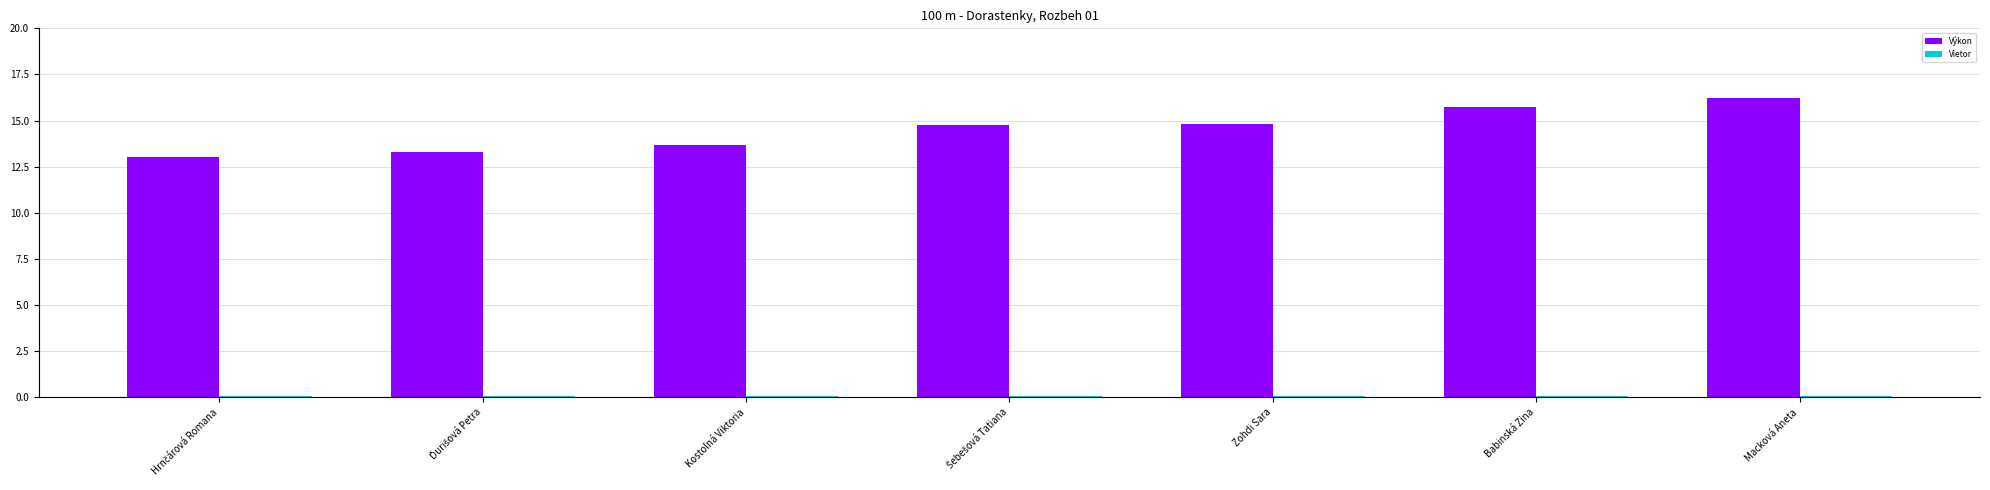

Which series has the largest total across all categories?

Výkon